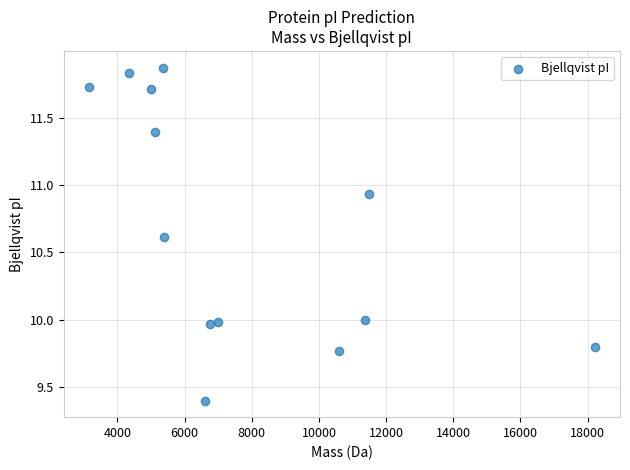

What is the range of X values (max minus min)?

15060.4